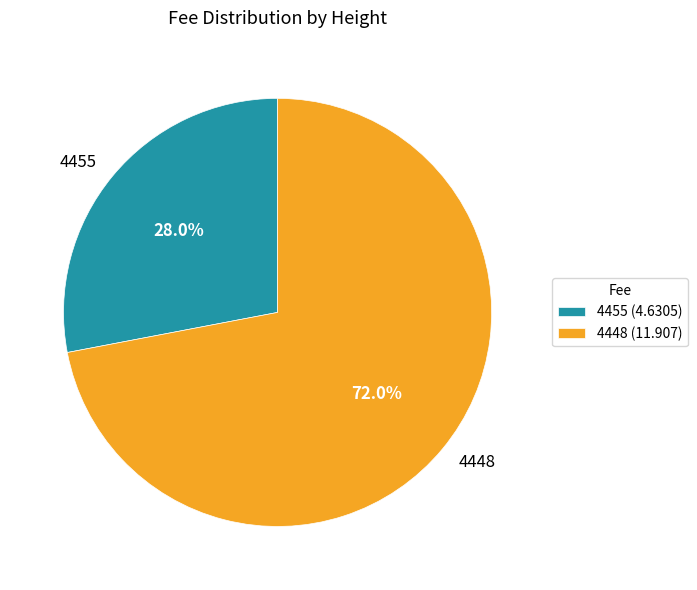

To the nearest percent, what is the difference between the largest and smallest slice percentages?

44%